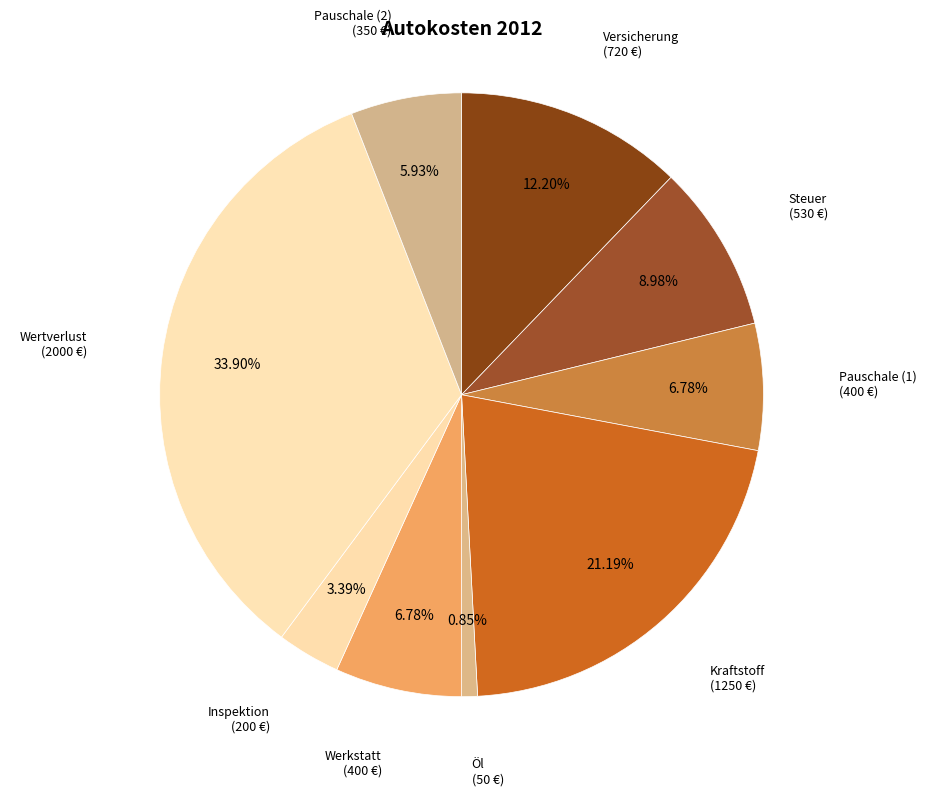

Approximately how many times larger is the value at Werkstatt compared to Kraftstoff?

0.3